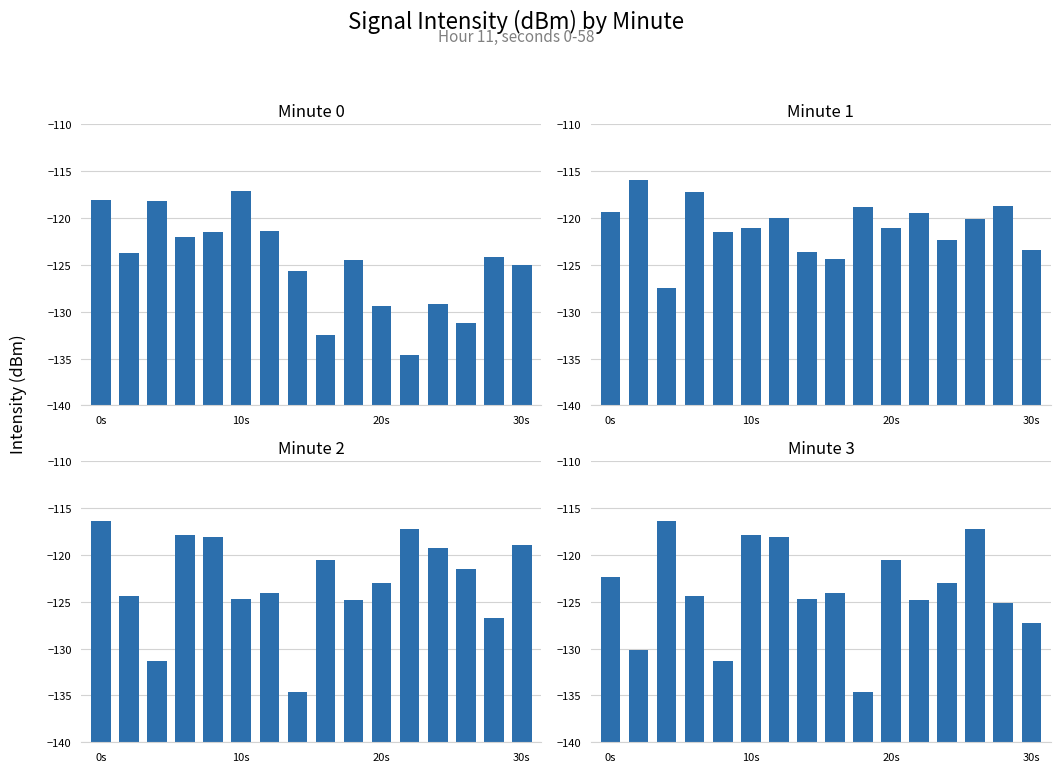

Between 13 and 15, which series saw the biggest shift?

Minute 3